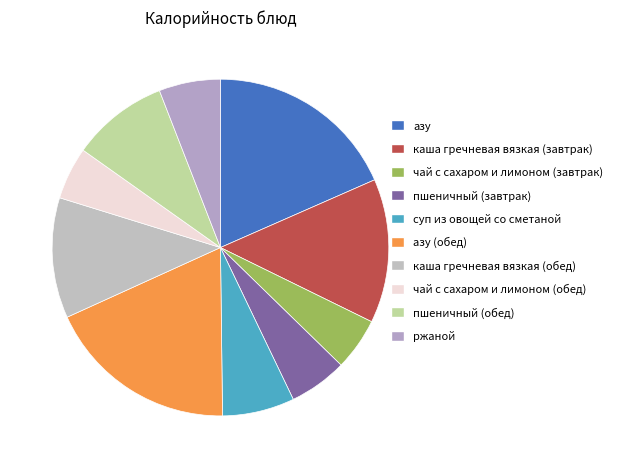

To the nearest percent, what is the combined percentage of чай с сахаром и лимоном (завтрак) and азу?

23%